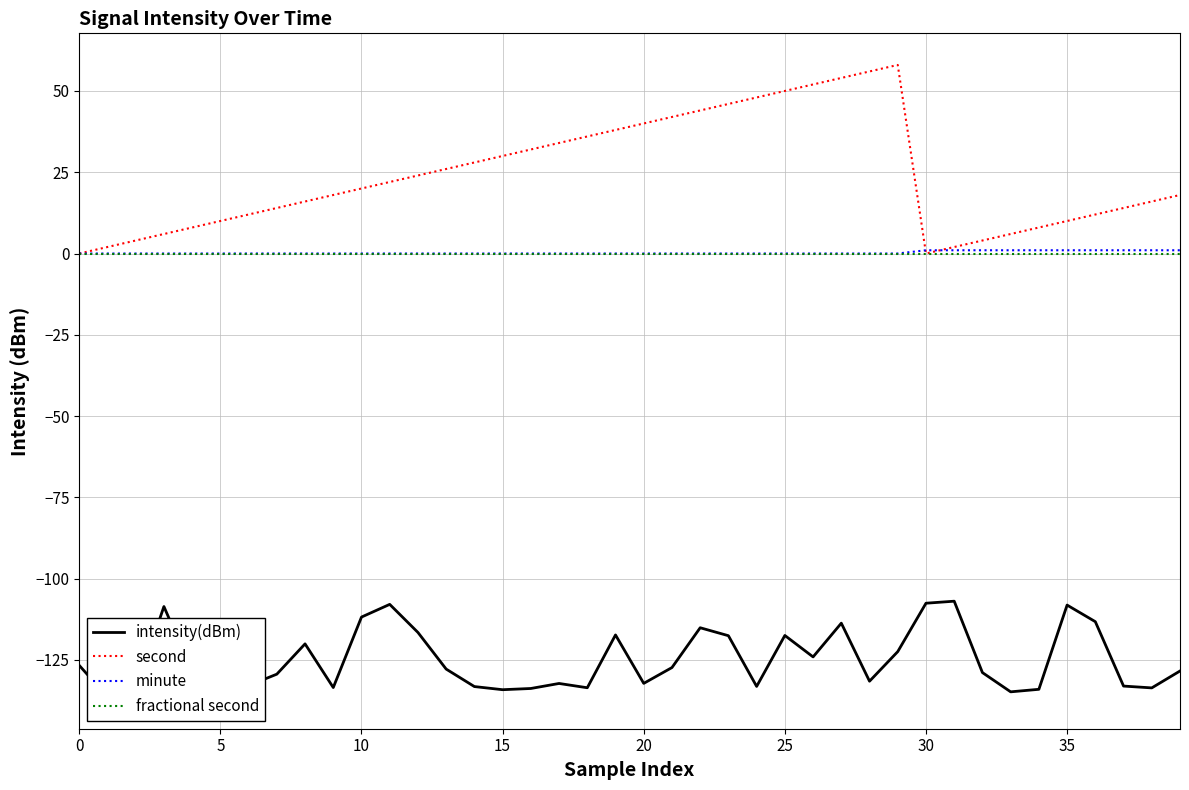

What is the label of the 5th point from the right?

35